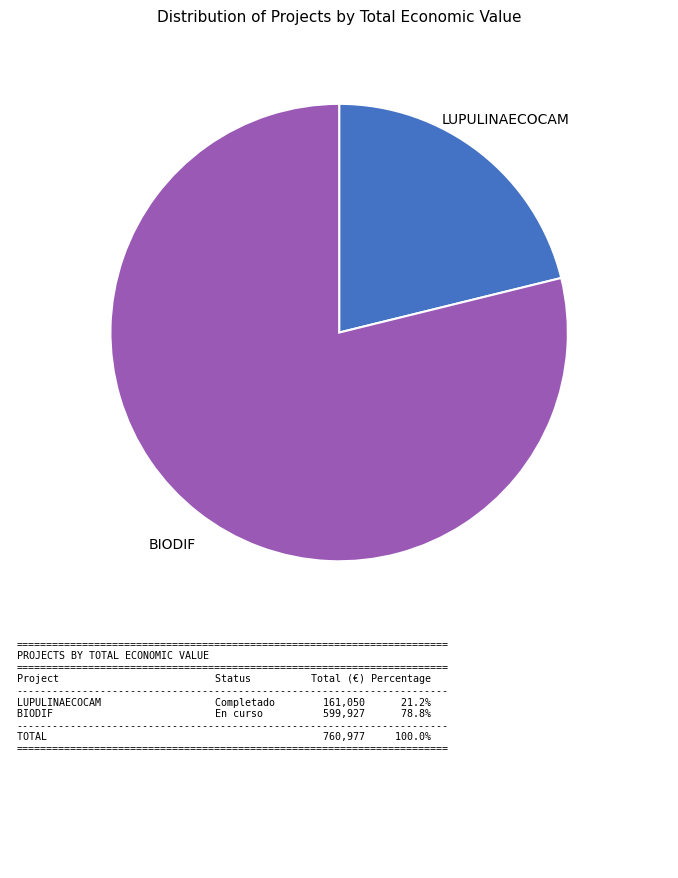

Is there any slice that represents more than half of the pie?

Yes